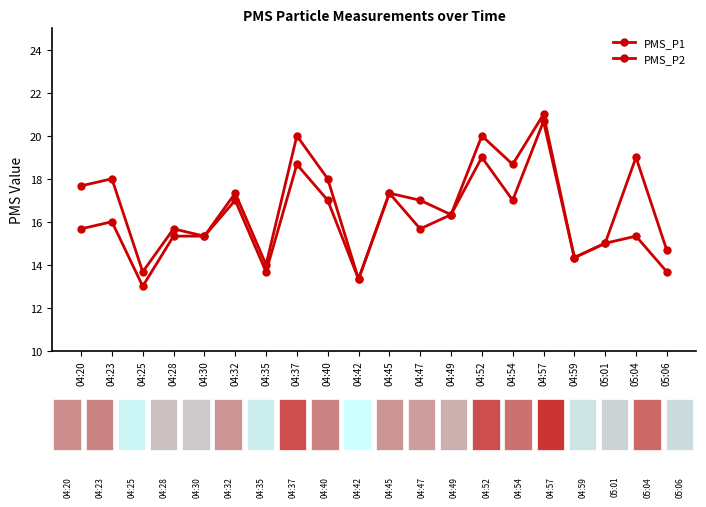

At which category is the sum across all series the highest?

04:57